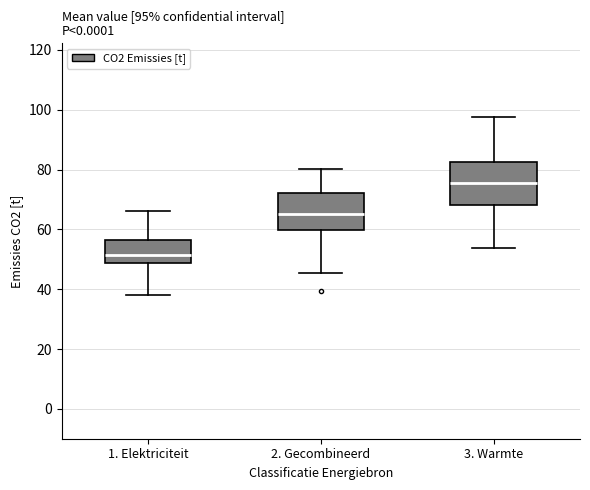

Comparing the boxes themselves (not the whiskers), which one is the tallest?

3. Warmte